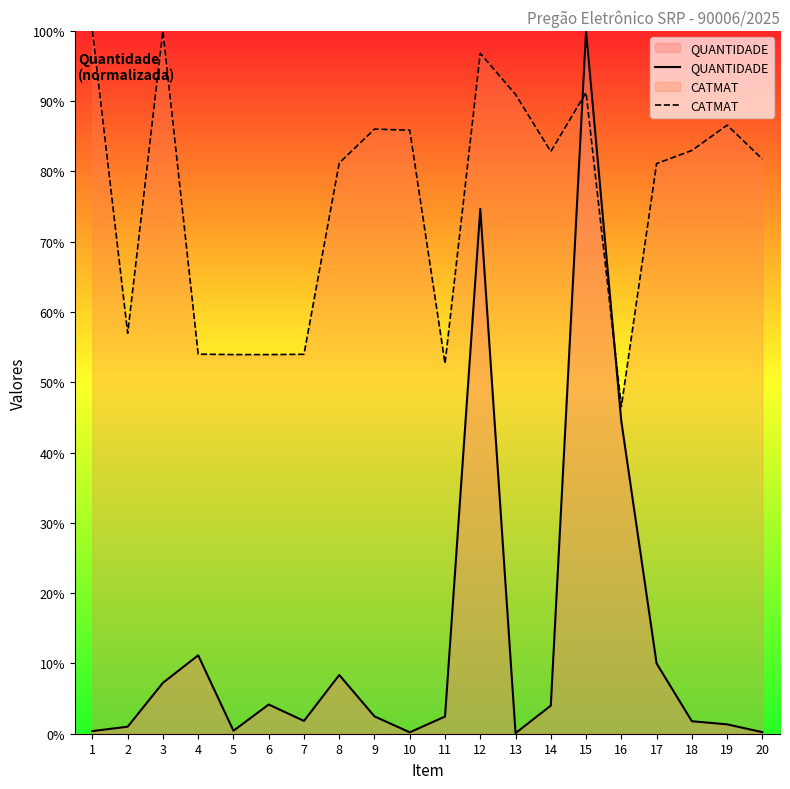

At which category is the sum across all series the highest?

15